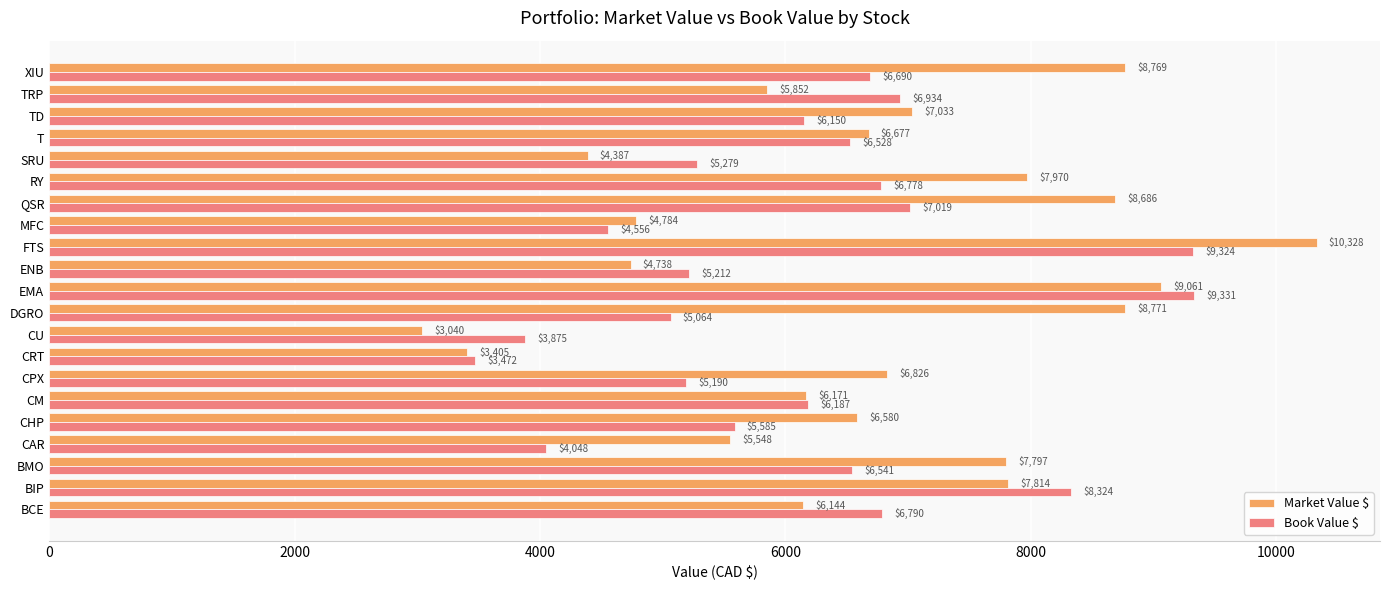

At how many categories does at least one series exceed 5675?

15